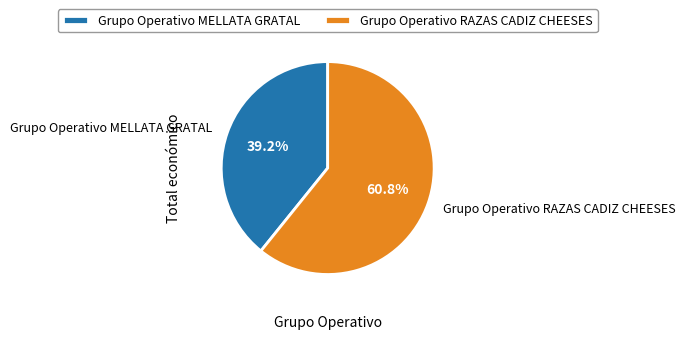

What percentage is NOT represented by Grupo Operativo MELLATA GRATAL?

60.8%